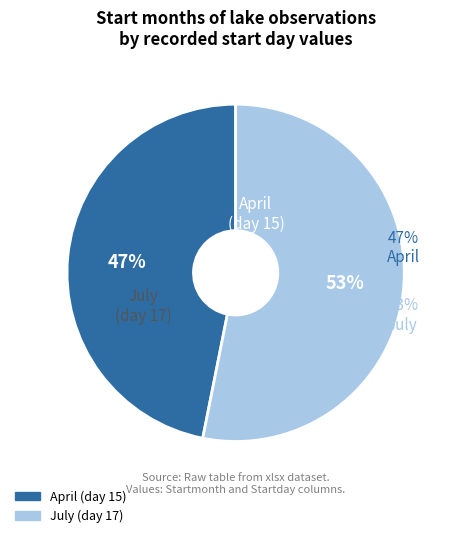

To the nearest percent, what portion does 04 represent?

47%